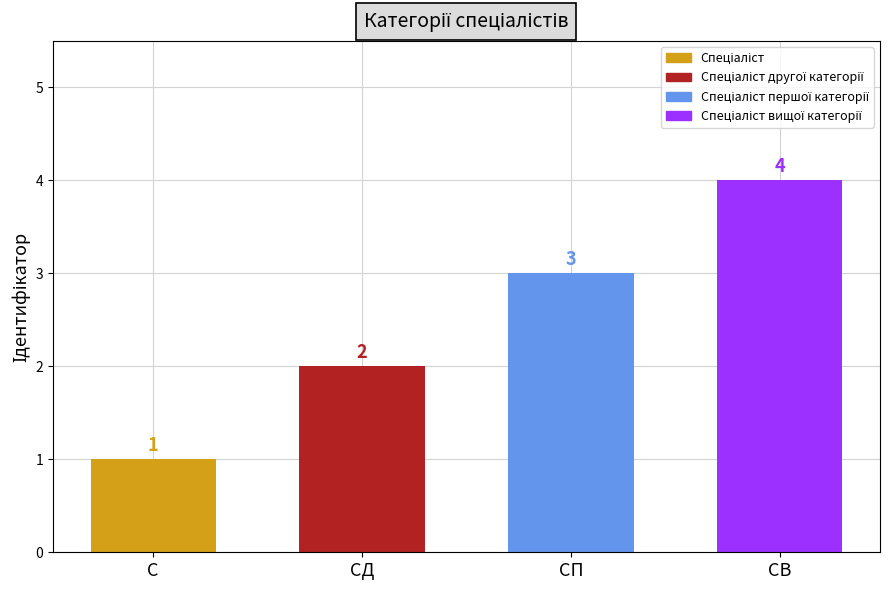

What is the difference between the maximum and minimum values?

3